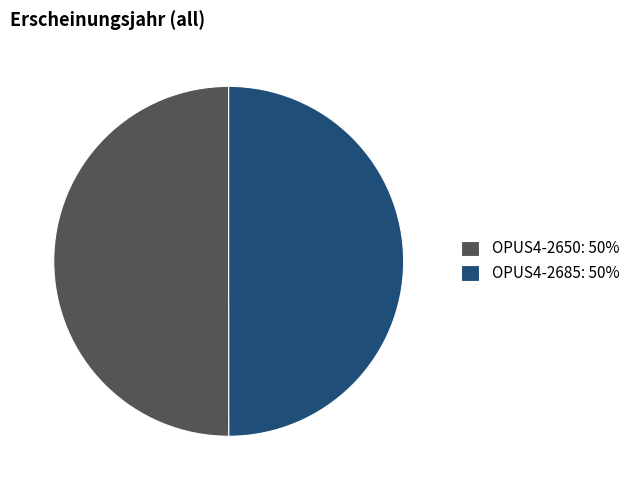

Is the sum of OPUS4-2650: 50% and OPUS4-2685: 50% greater than half?

Yes